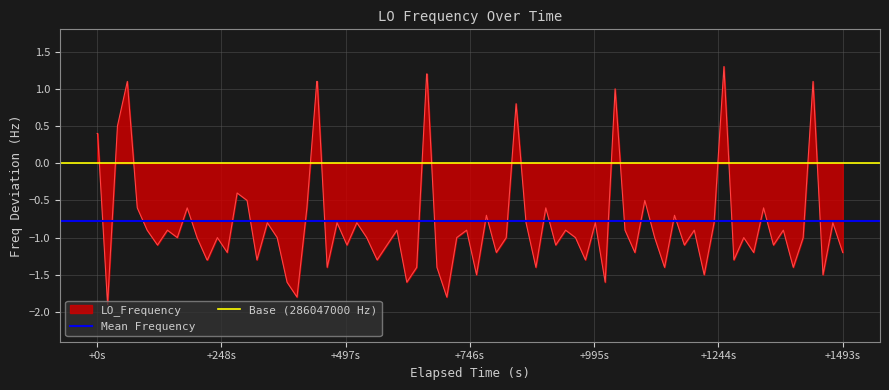

What is the sum of all Mean Frequency values?

-1.6